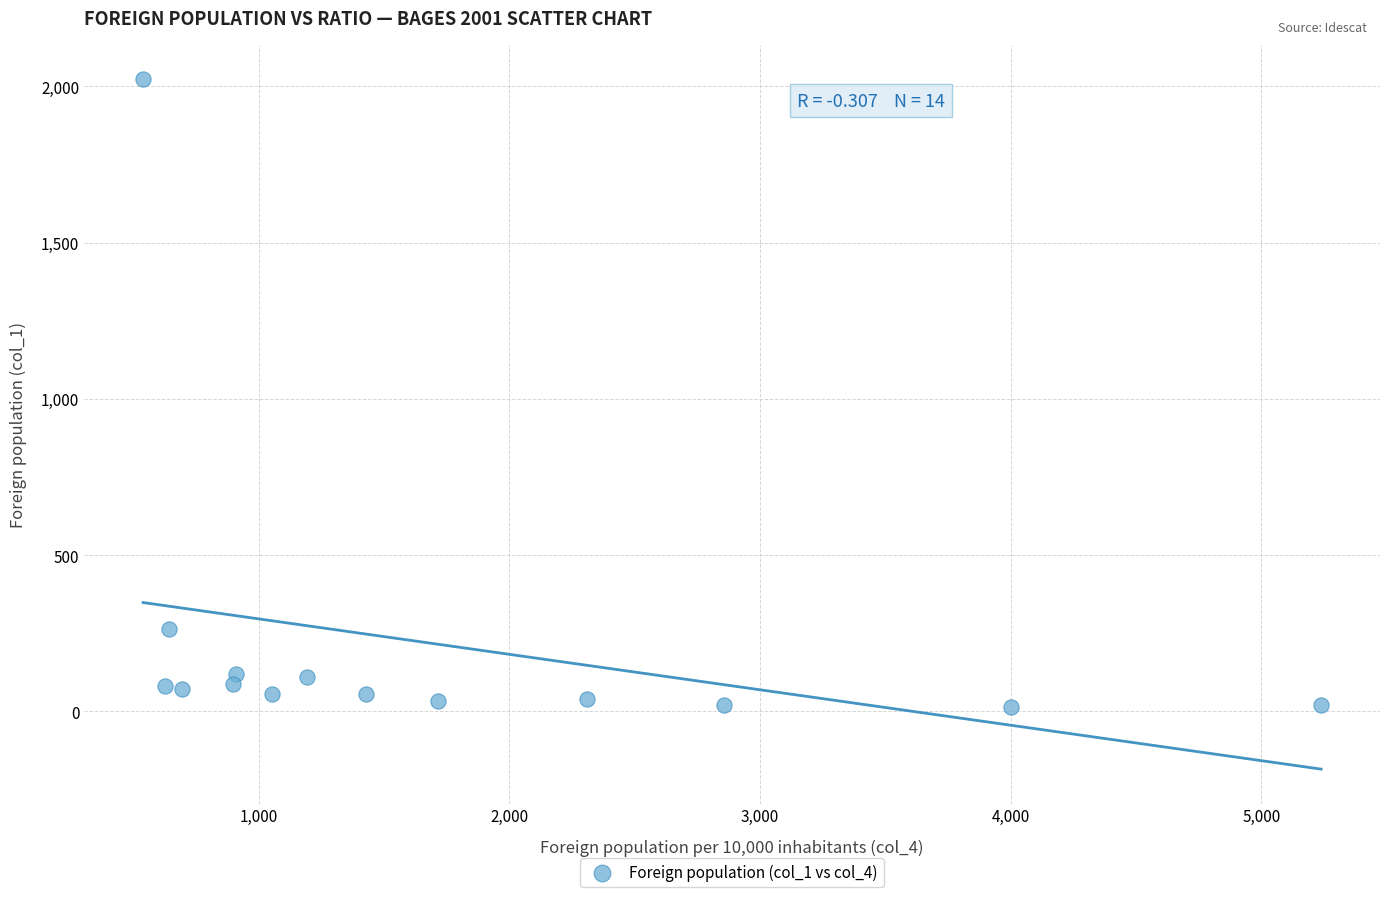

What is the range of Y values (max minus min)?

2007